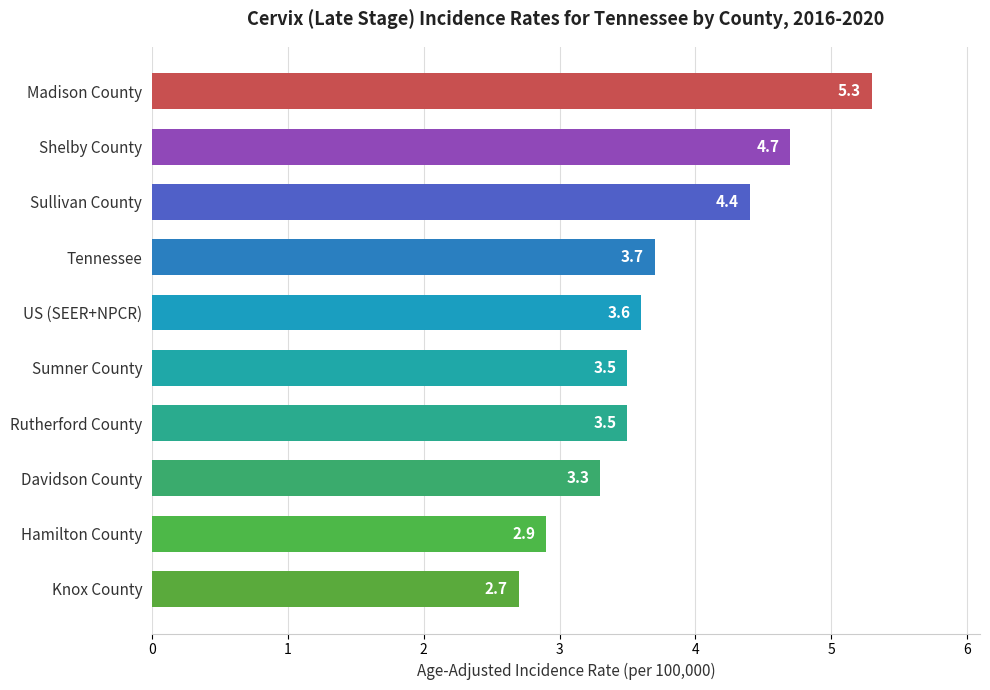

Reading bottom to top, extract all data points from this chart.

2.7	2.9	3.3	3.5	3.5	3.6	3.7	4.4	4.7	5.3